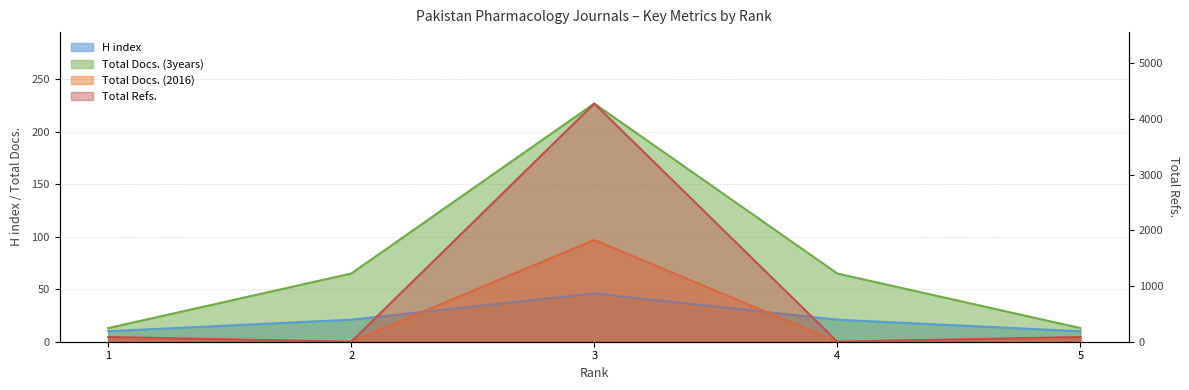

What are all the series names shown in the legend?

H index, Total Docs. (2016), Total Docs. (3years), Total Refs.